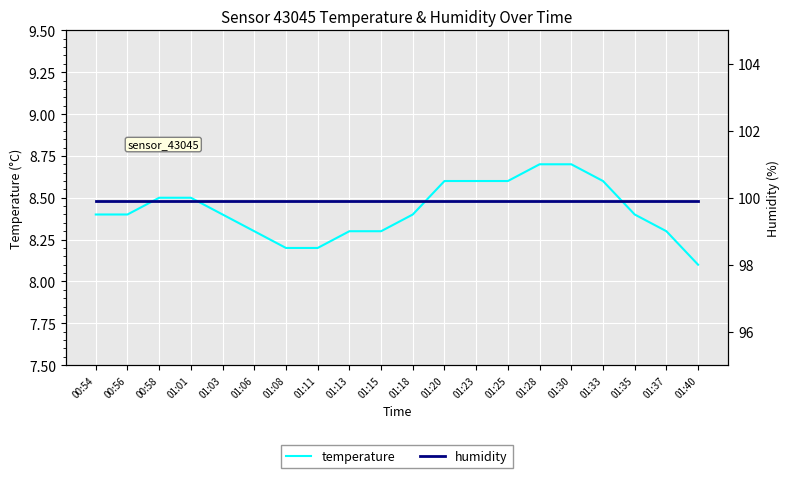

At which category does the chart reach its peak across all series?

00:54